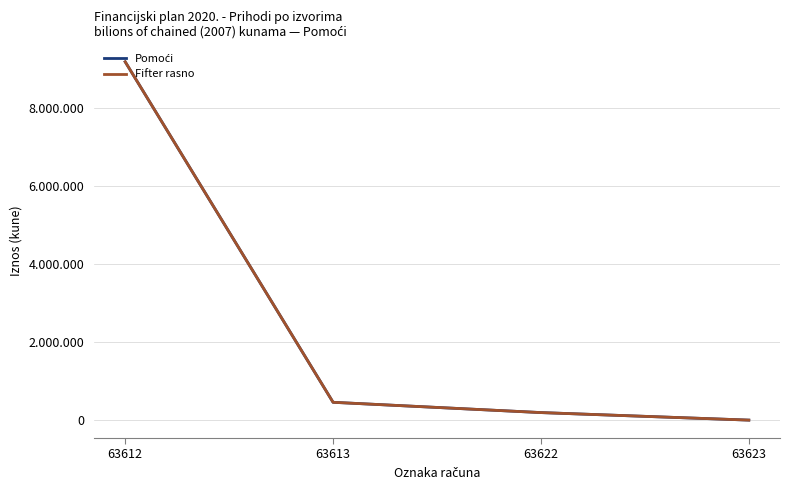

What is the difference between the maximum and second lowest values in the Pomoći series?

8992600